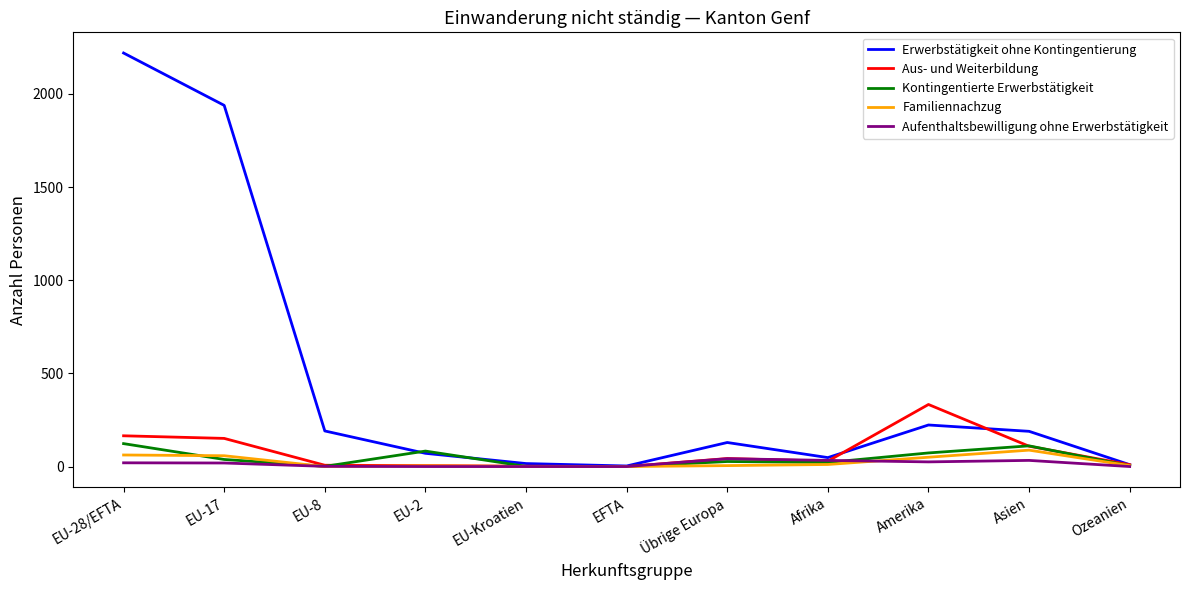

At which category is the sum across all series the highest?

EU-28/EFTA